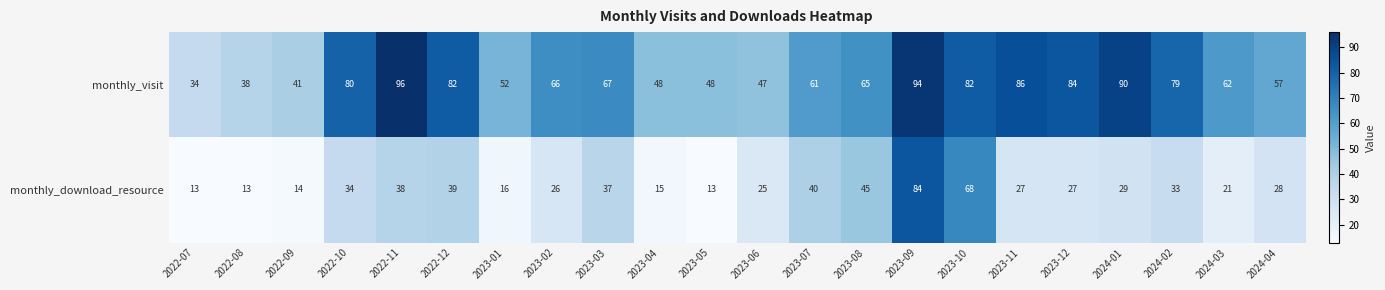

List the series in order of their overall mean, lowest first.

monthly_download_resource, monthly_visit